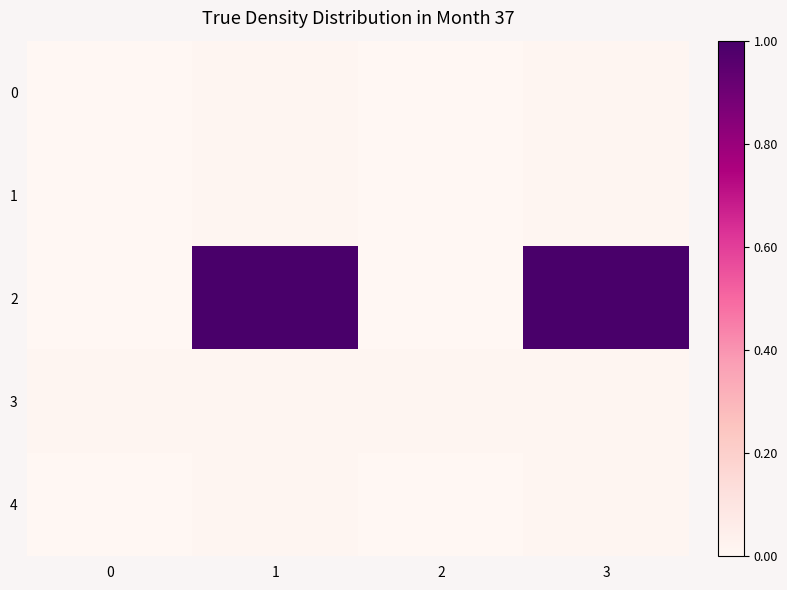

Reading right to left, transcribe all the data shown in this chart.

0: 3=0.0	2=0.0	1=0.0	0=0.0
1: 3=0.0	2=0.0	1=0.0	0=0.0
2: 3=1.0	2=0.0	1=1.0	0=0.0
3: 3=0.0	2=0.0	1=0.0	0=0.0
4: 3=0.0	2=0.0	1=0.0	0=0.0